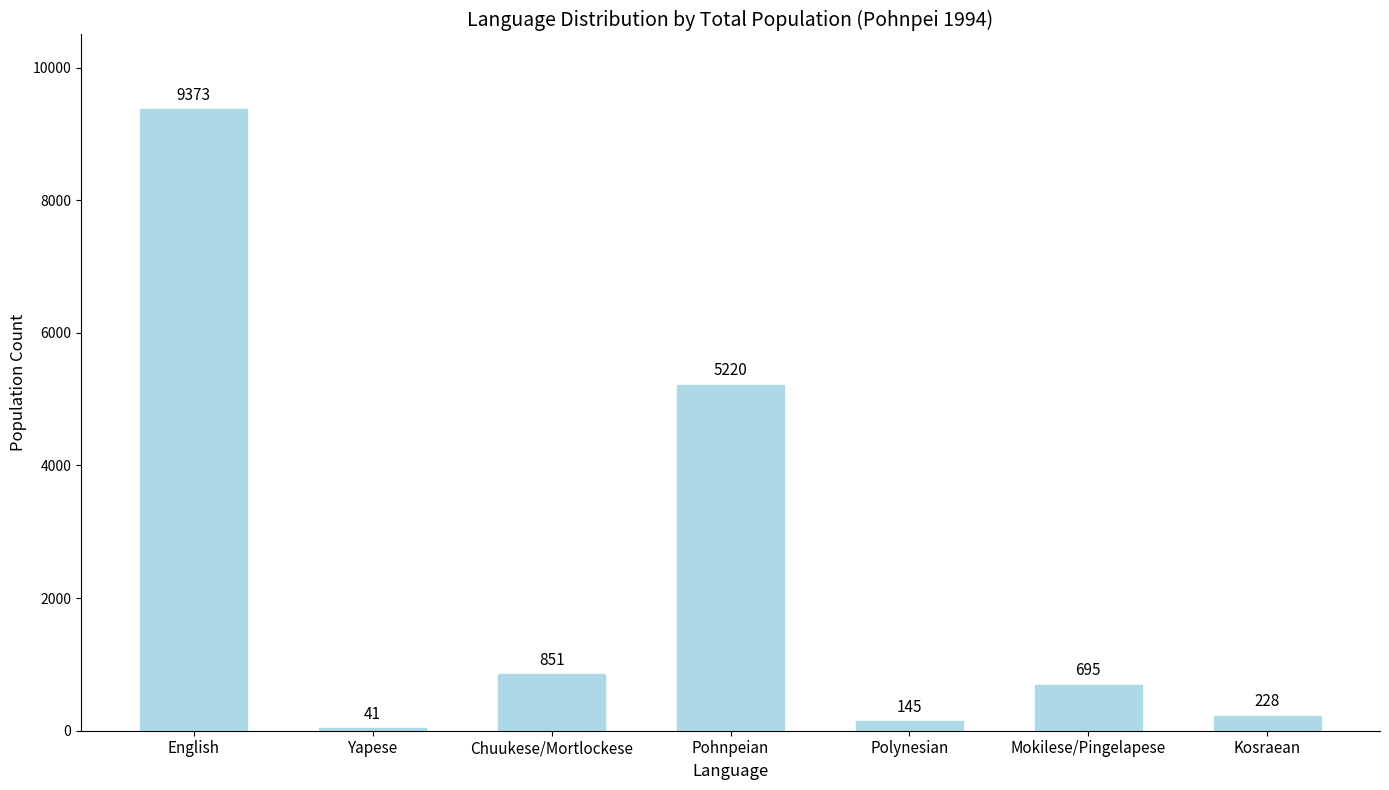

Read the value at Yapese.

41